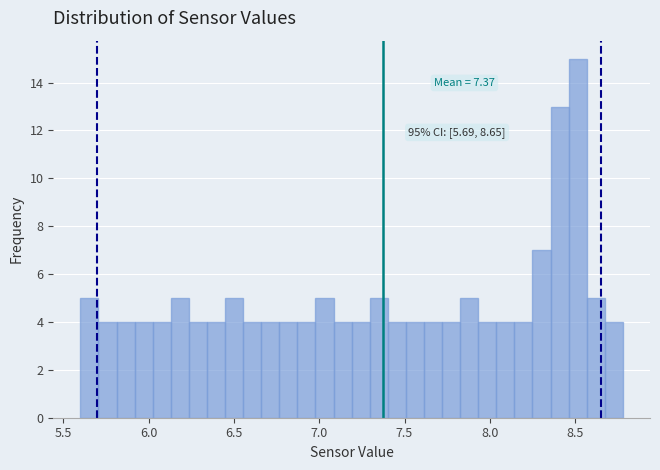

Around what value on the x-axis is the tallest bar? Give the approximate position of its centre, as read against the axis.

8.50